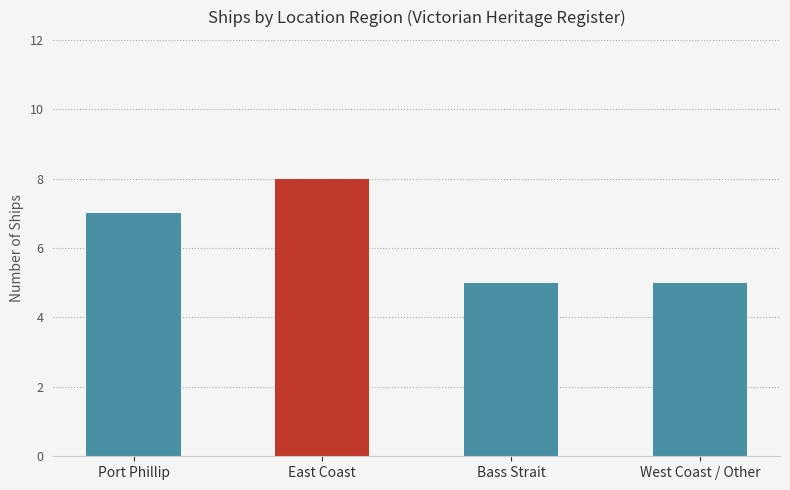

Is it true that the value at Bass Strait is 5?

True